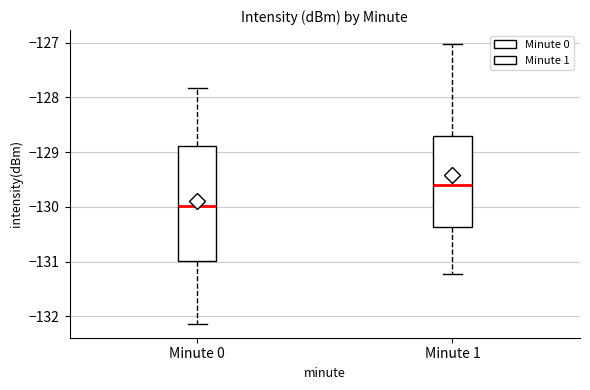

Which box is the tallest, from its lower edge to its upper edge?

Minute 0